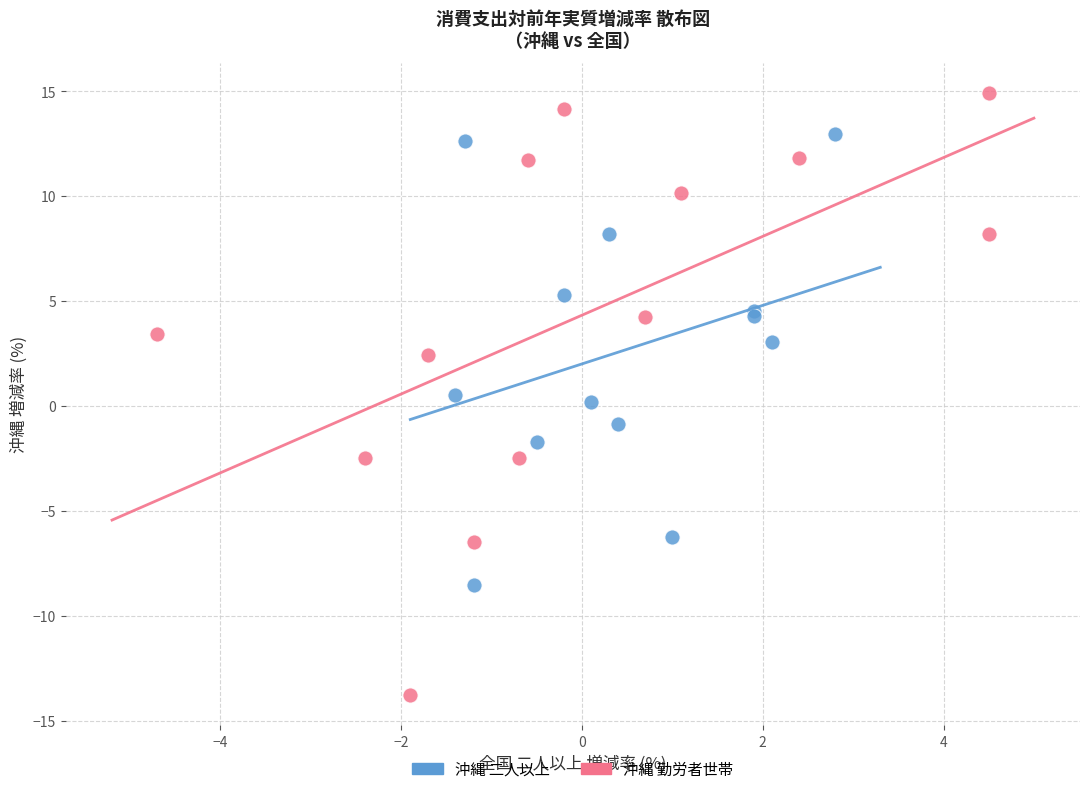

Which series has the largest Y range (max minus min)?

沖縄 勤労者世帯